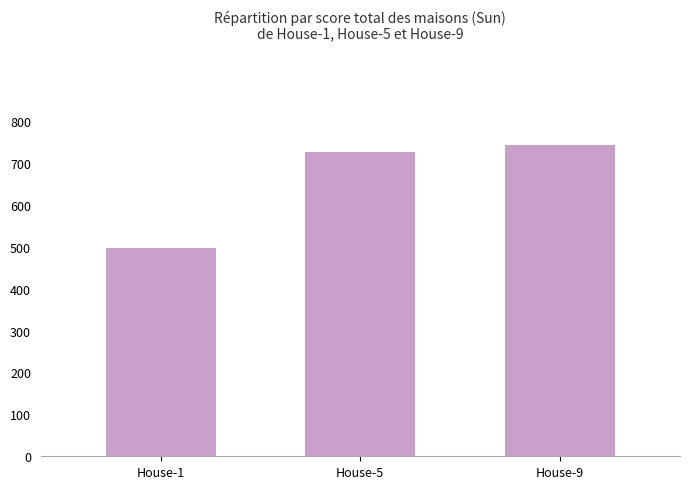

Reading left to right, transcribe all the data shown in this chart.

498.0	725.7	742.6